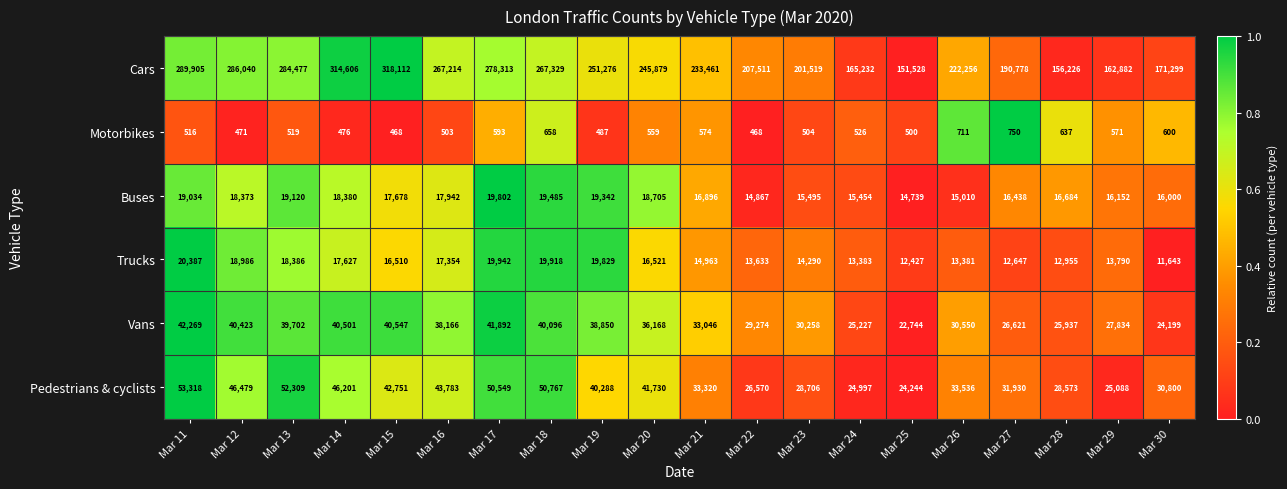

Which category has the highest value across all series?

Mar 15